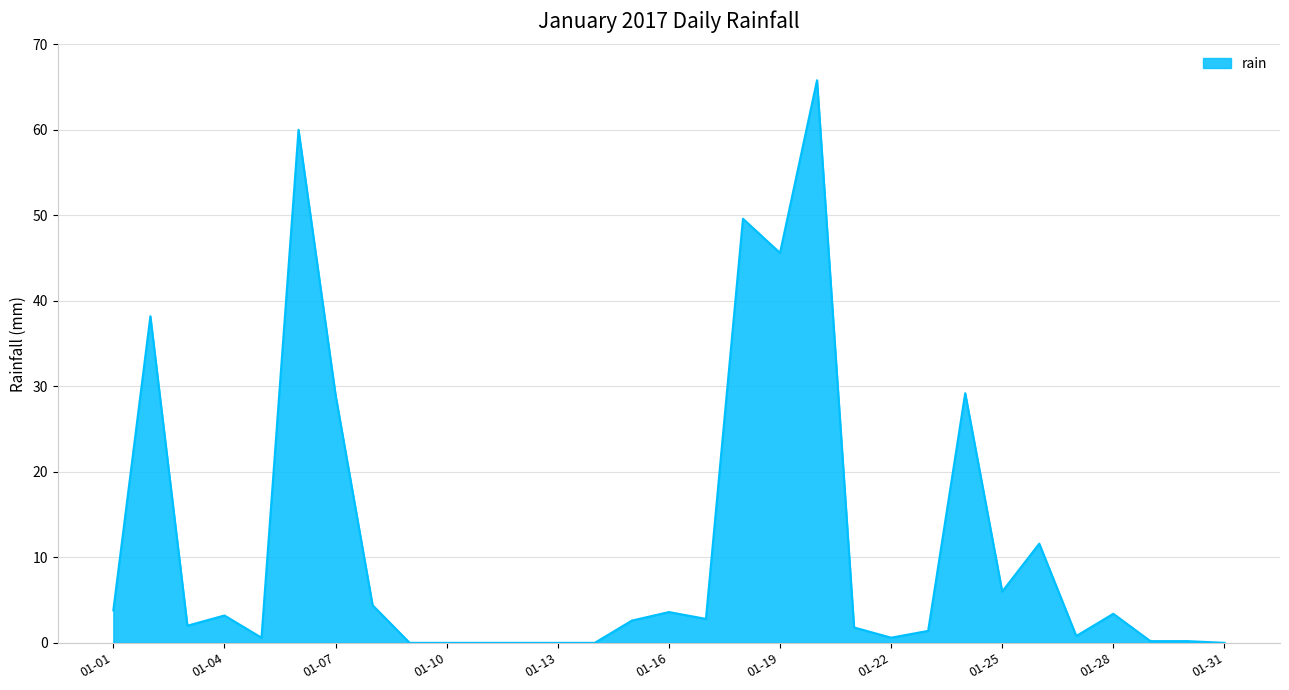

What is the greatest value displayed?

65.8